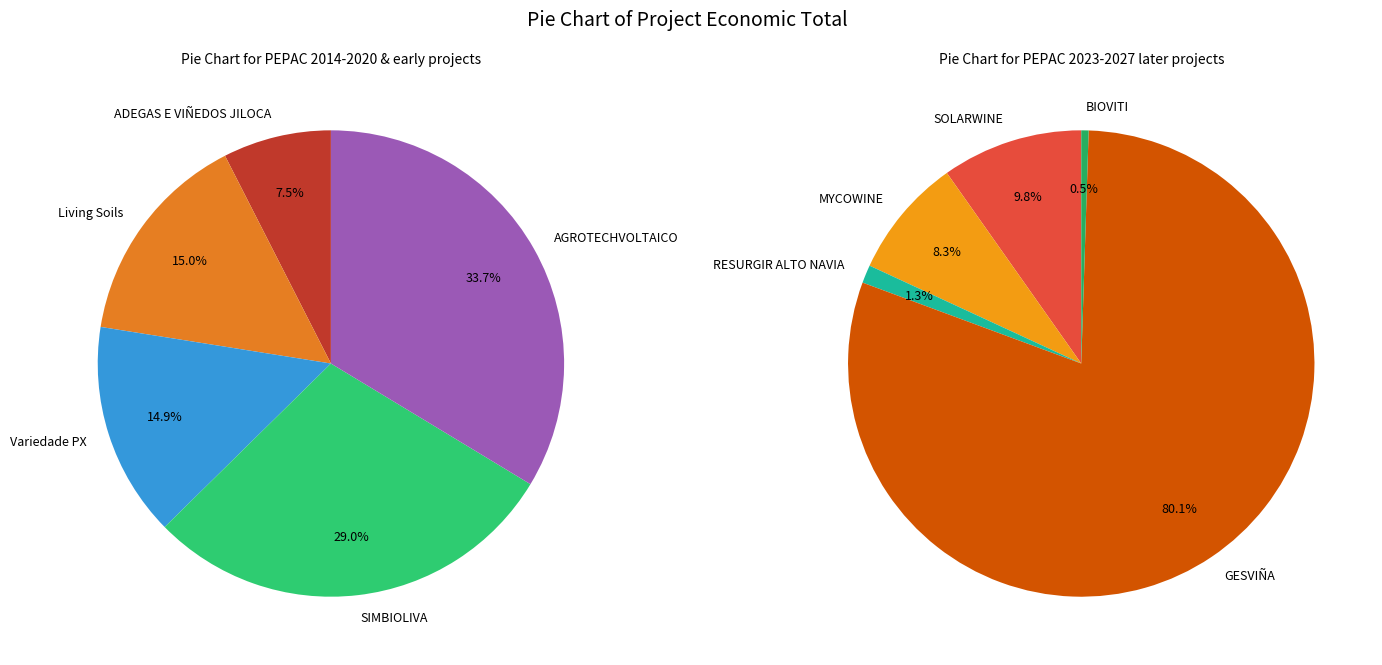

What is the change in value from Living Soils to SIMBIOLIVA?

+279551.0